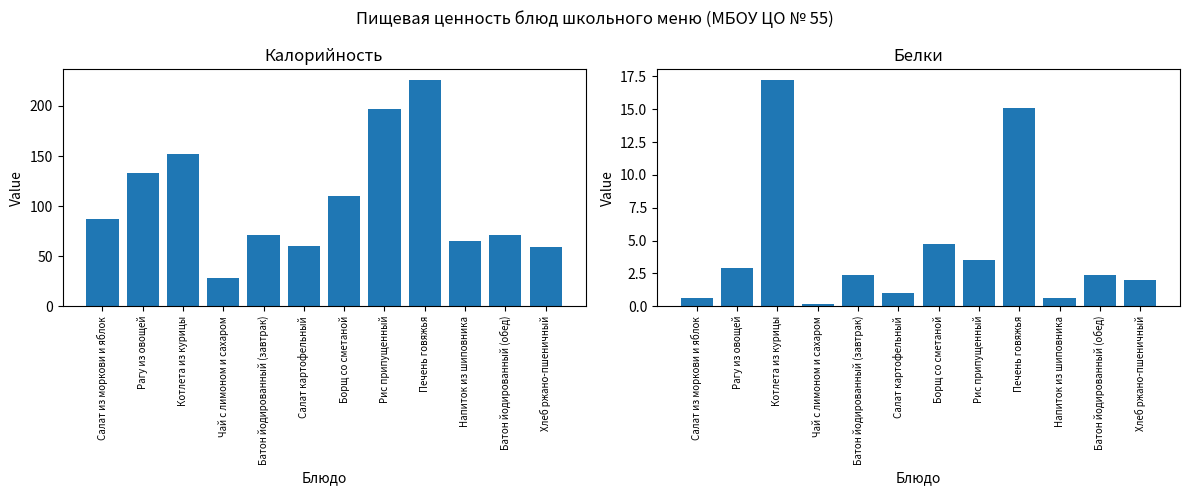

How many data points in Калорийность are above 86?

6